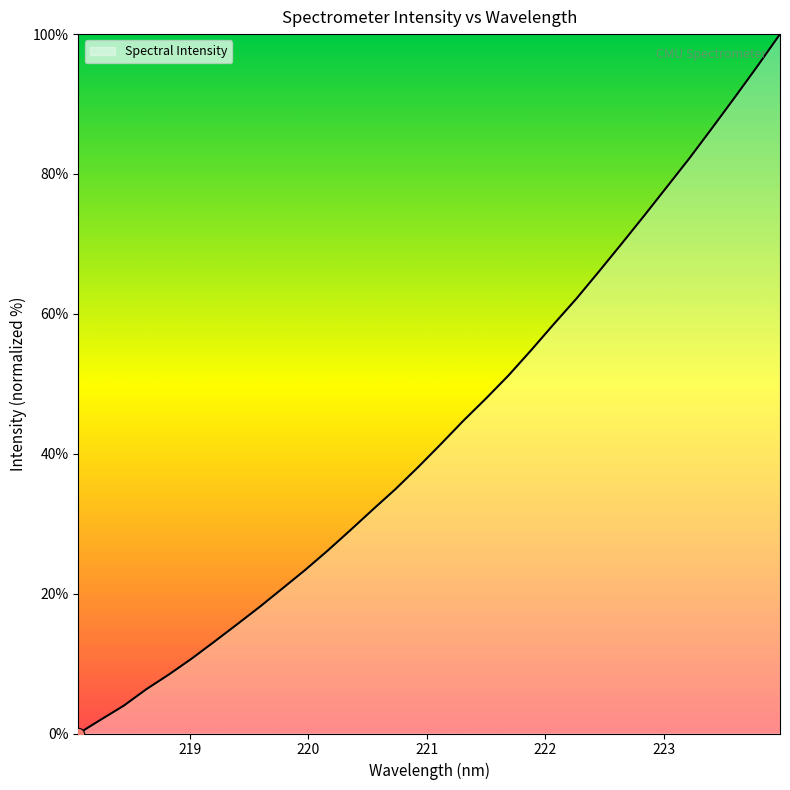

What is the difference between the maximum and minimum values?

100.0